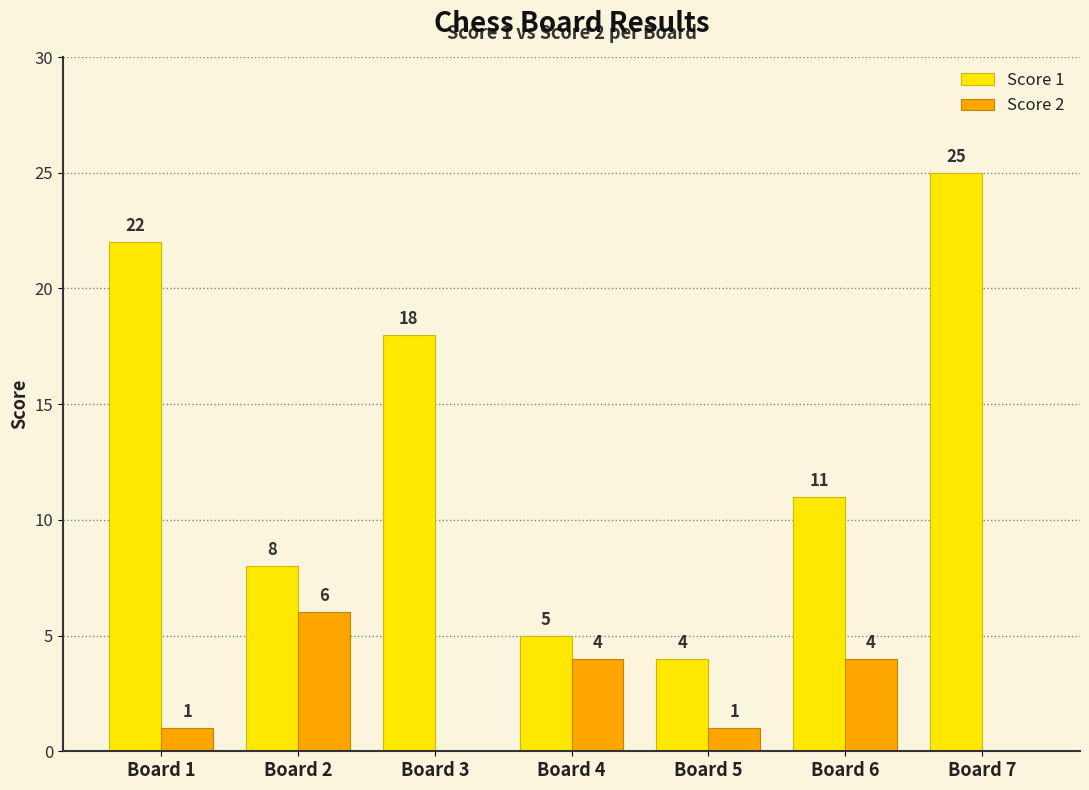

Reading right to left, extract all data points from this chart.

Score 1: Board 7=25	Board 6=11	Board 5=4	Board 4=5	Board 3=18	Board 2=8	Board 1=22
Score 2: Board 7=0	Board 6=4	Board 5=1	Board 4=4	Board 3=0	Board 2=6	Board 1=1